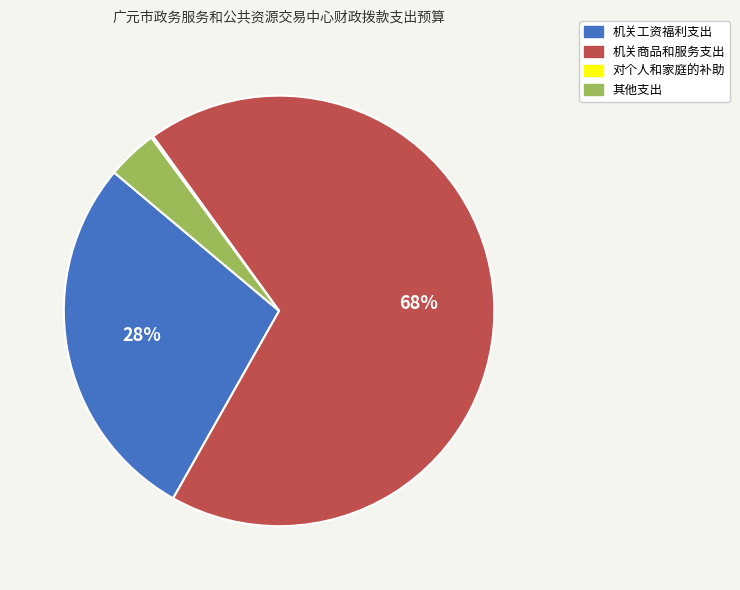

Which category has the biggest portion of the pie?

机关商品和服务支出